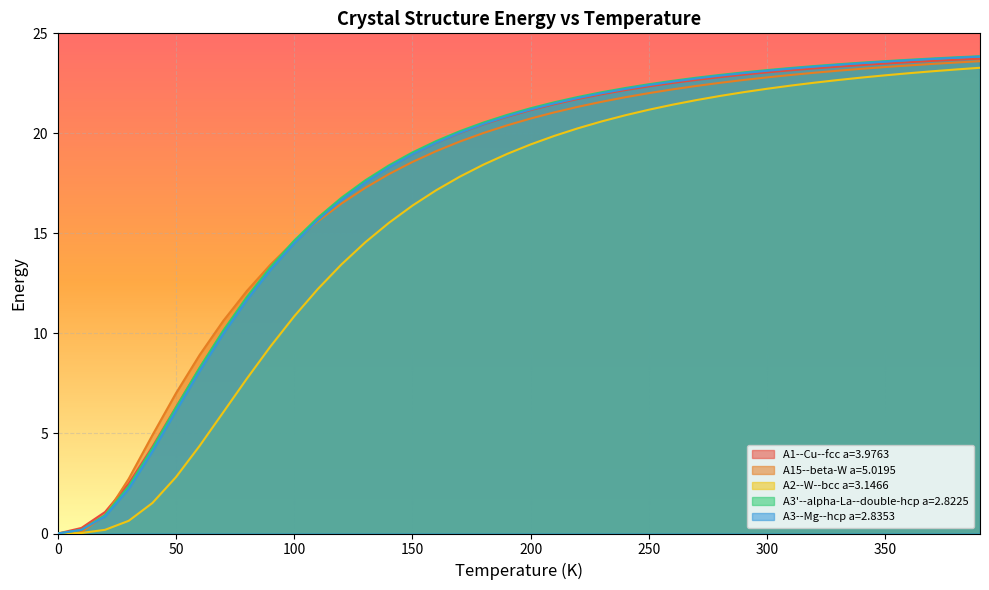

What is the greatest value displayed?

23.9